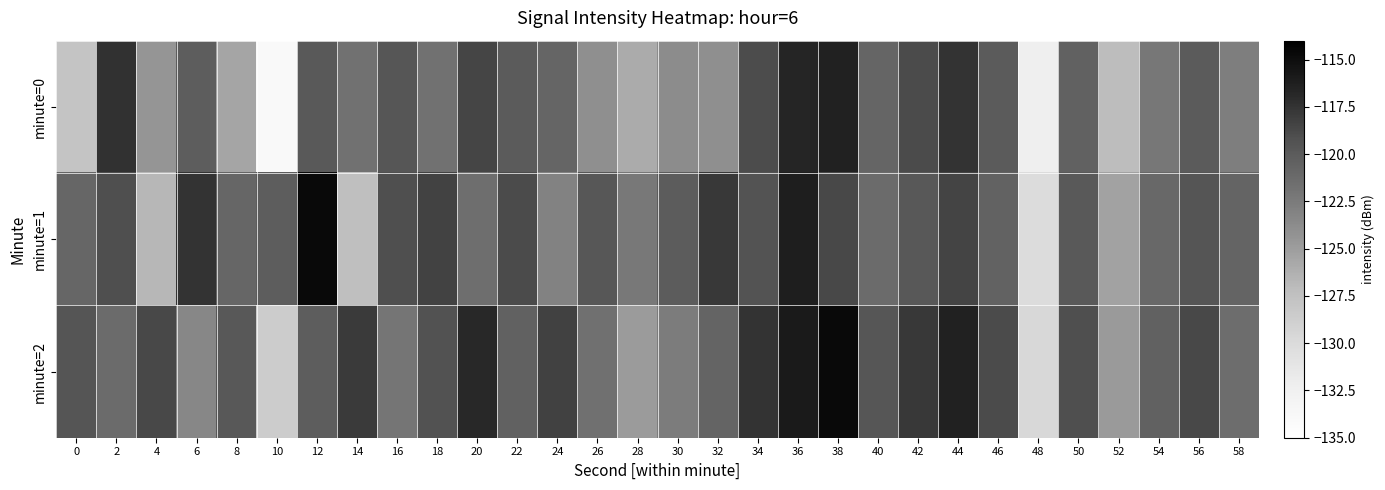

Reading left to right, transcribe all the data shown in this chart.

minute=0: 0=-127.9	2=-117.4	4=-124.5	6=-120.2	8=-125.6	10=-134.1	12=-119.9	14=-121.8	16=-119.6	18=-121.8	20=-118.6	22=-120.0	24=-120.8	26=-124.0	28=-125.9	30=-123.8	32=-124.0	34=-118.9	36=-116.7	38=-116.4	40=-120.9	42=-118.9	44=-117.5	46=-120.0	48=-132.4	50=-120.5	52=-127.1	54=-122.3	56=-120.0	58=-122.8
minute=1: 0=-120.9	2=-119.1	4=-126.7	6=-117.4	8=-121.0	10=-120.2	12=-114.7	14=-127.3	16=-119.1	18=-118.4	20=-121.5	22=-118.9	24=-123.1	26=-119.7	28=-122.3	30=-120.1	32=-117.8	34=-119.4	36=-116.2	38=-118.7	40=-121.3	42=-119.8	44=-118.5	46=-120.6	48=-130.1	50=-119.9	52=-125.4	54=-121.0	56=-119.5	58=-120.8
minute=2: 0=-119.5	2=-121.3	4=-118.7	6=-123.4	8=-119.8	10=-128.6	12=-120.2	14=-117.9	16=-122.1	18=-119.3	20=-116.8	22=-120.5	24=-118.3	26=-121.7	28=-124.9	30=-122.6	32=-120.8	34=-117.5	36=-115.9	38=-114.7	40=-119.6	42=-117.8	44=-116.4	46=-118.9	48=-129.7	50=-119.1	52=-124.8	54=-120.5	56=-118.7	58=-121.4